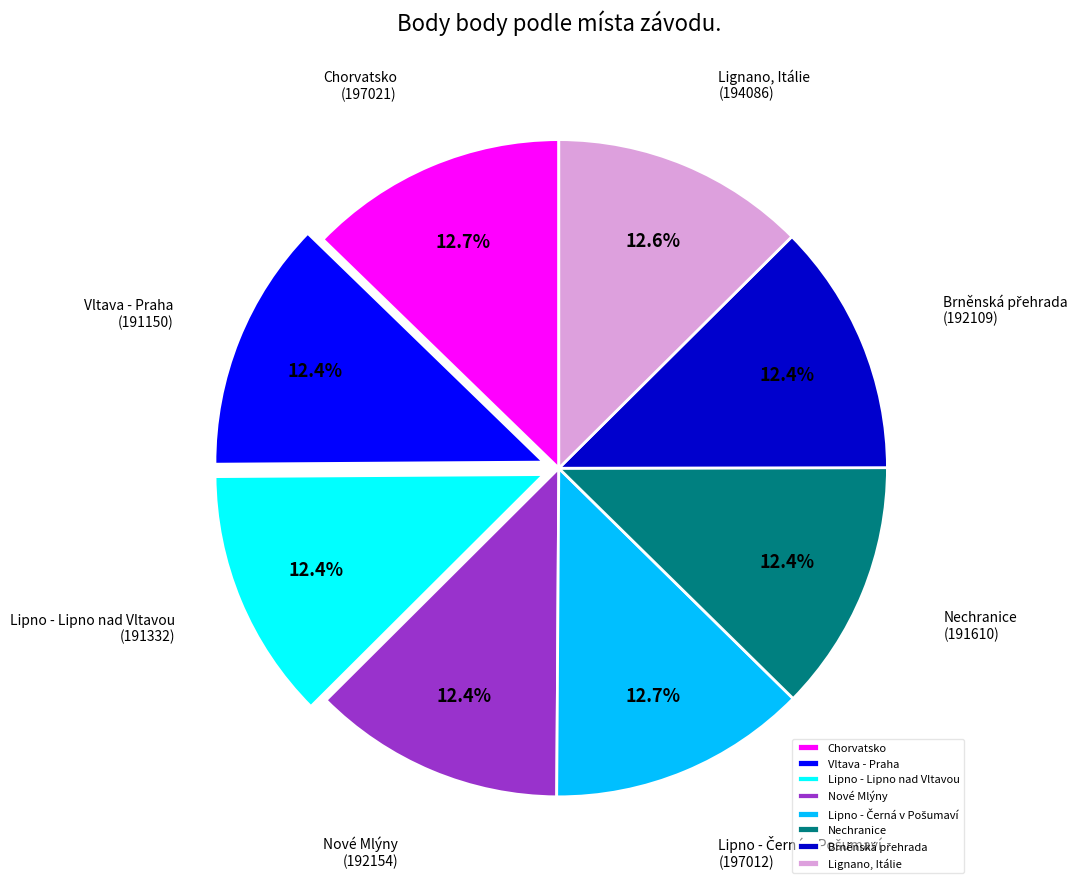

To the nearest percent, what is the combined percentage of Lipno - Lipno nad Vltavou and Nechranice?

25%